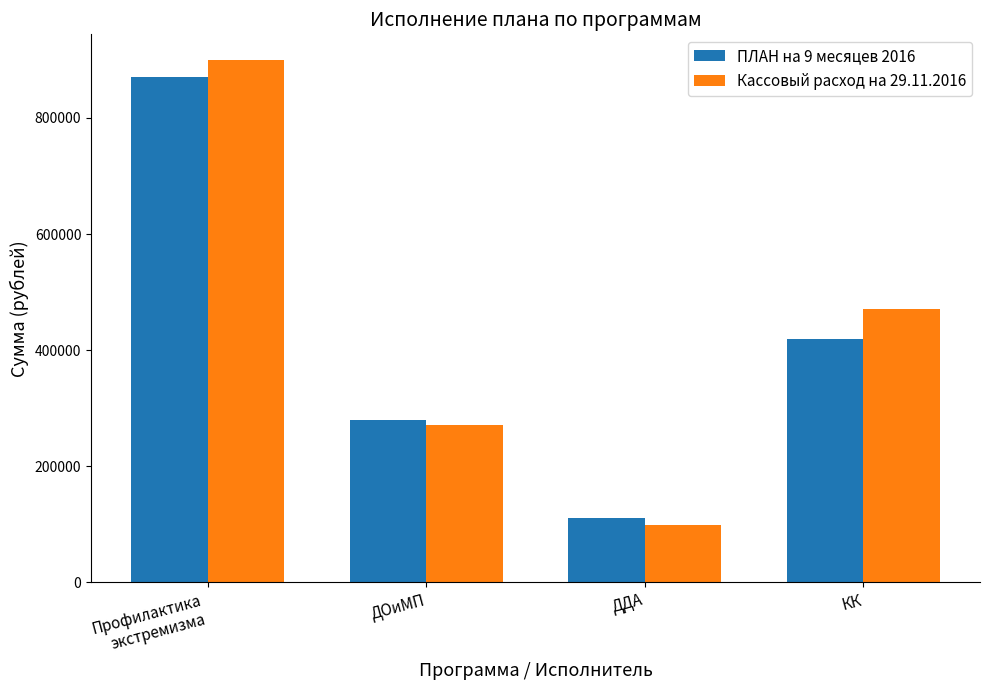

How many values in the ПЛАН на 9 месяцев 2016 series are below 420000?

2